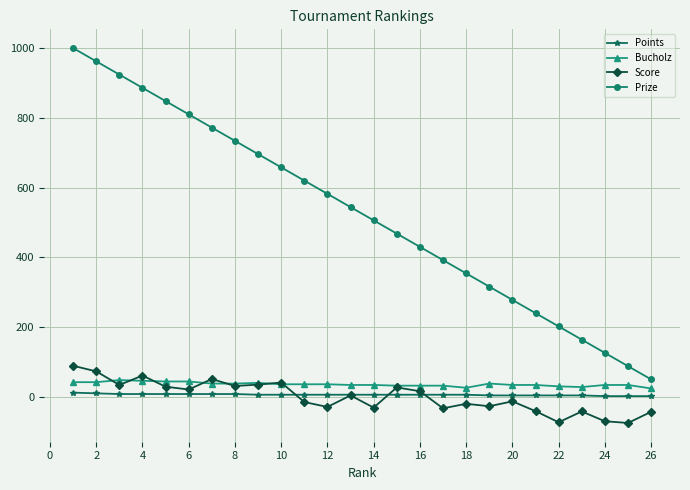

Which series has the largest total across all categories?

Prize